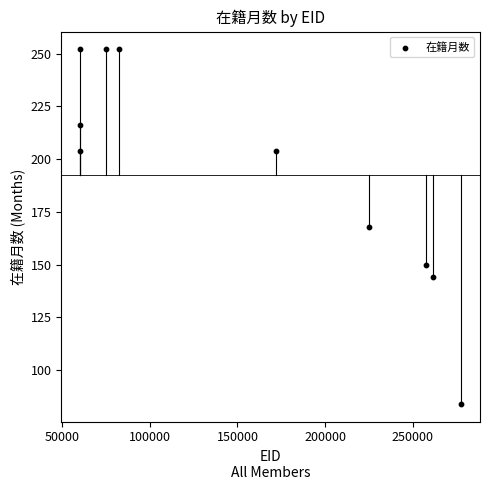

What is the range of Y values (max minus min)?

168